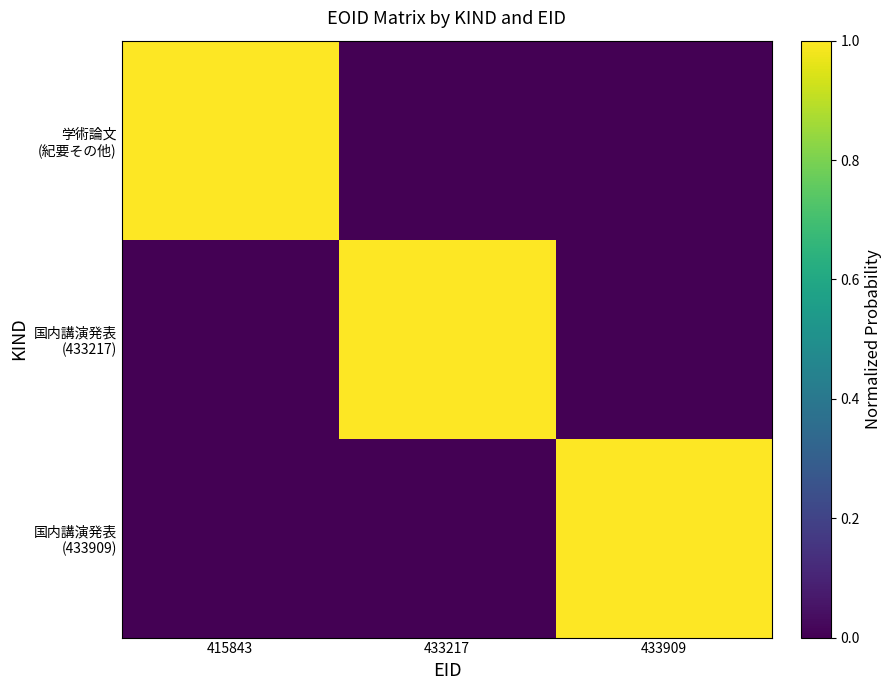

Which has a higher value, 433217 or 415843?

415843